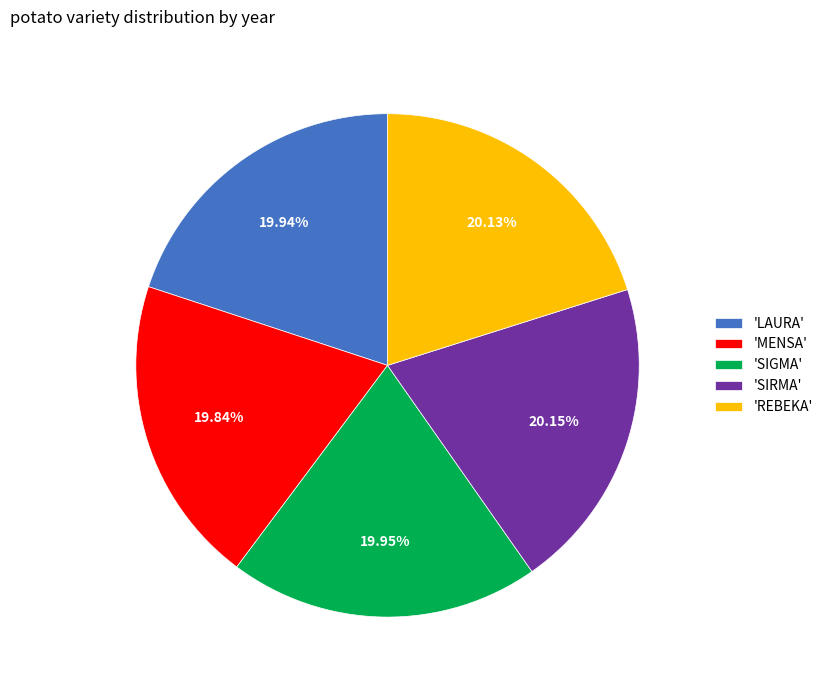

Does 'LAURA' account for over 50% of the chart?

No